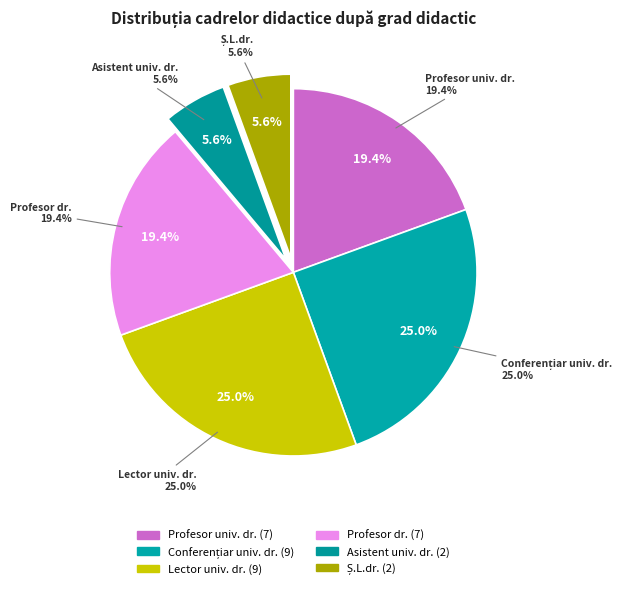

How many segments does this pie chart have?

6